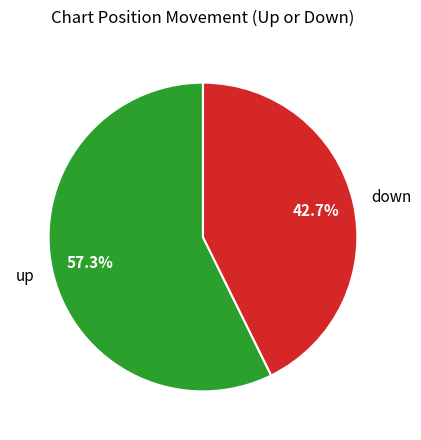

What is the ratio of the value at down to the value at up?

0.7